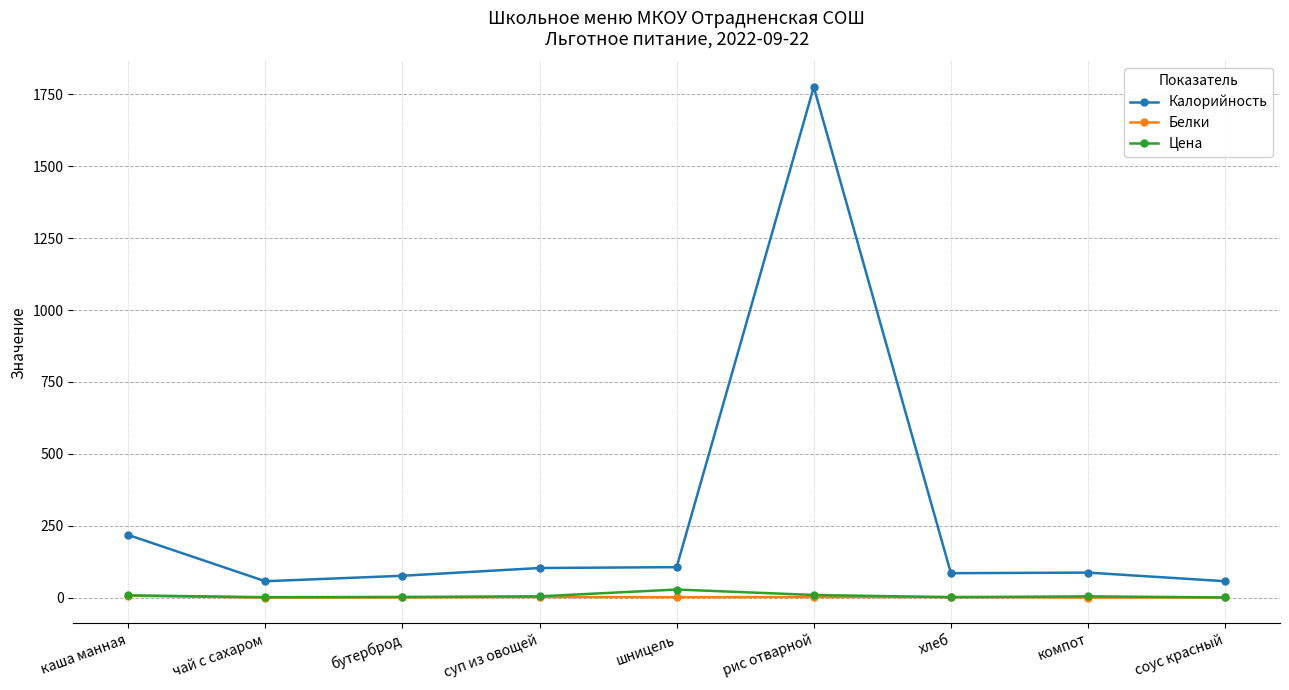

What is the spread (max minus min) of values at соус красный?

56.5